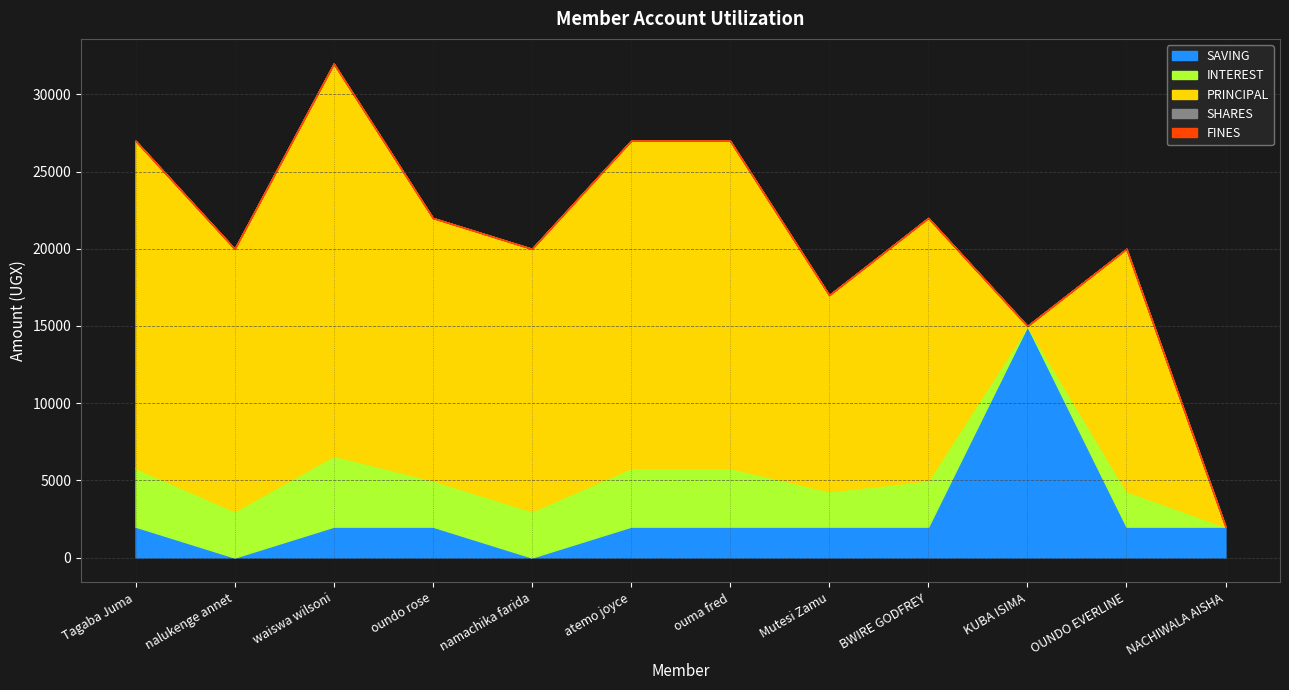

True or false: INTEREST has a value of 4610 at nalukenge annet.

False